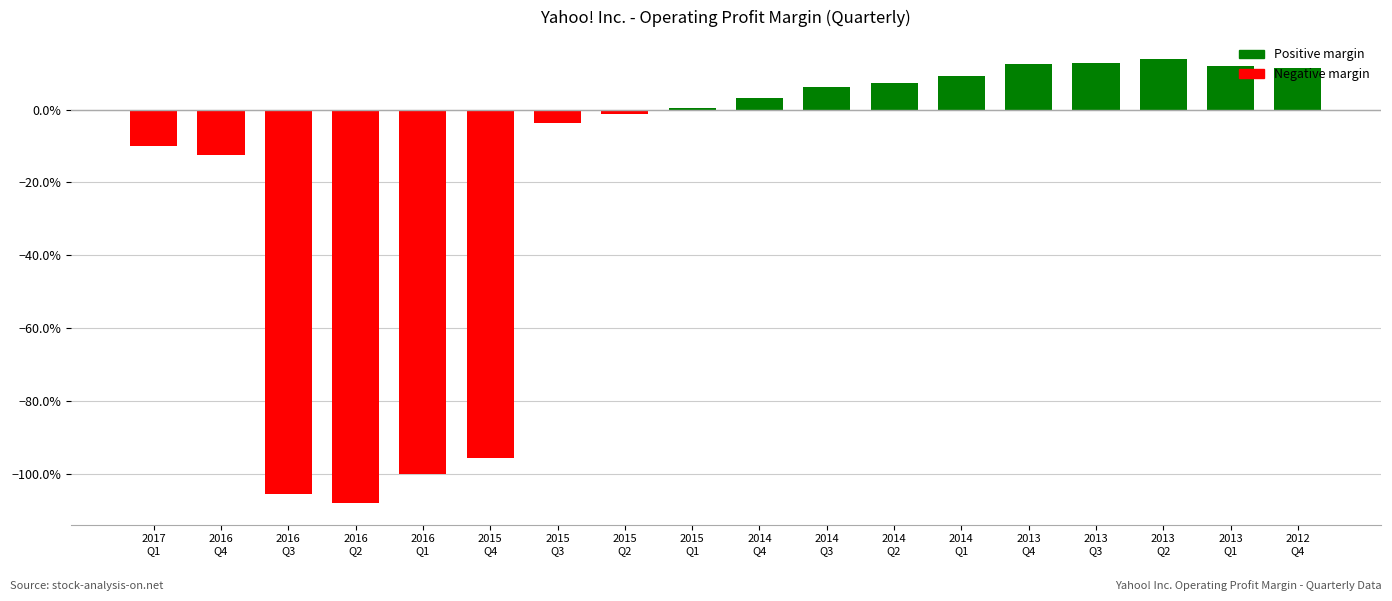

True or false: the data shows 0.1 at 2013
Q3.

False